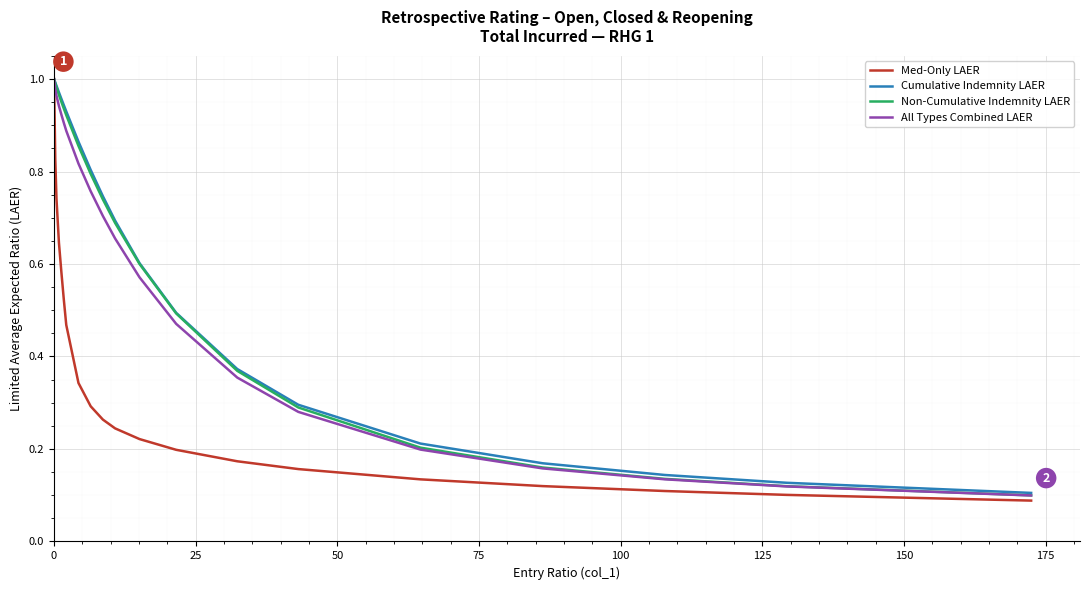

What are all the series names shown in the legend?

Med-Only LAER, Cumulative Indemnity LAER, Non-Cumulative Indemnity LAER, All Types Combined LAER